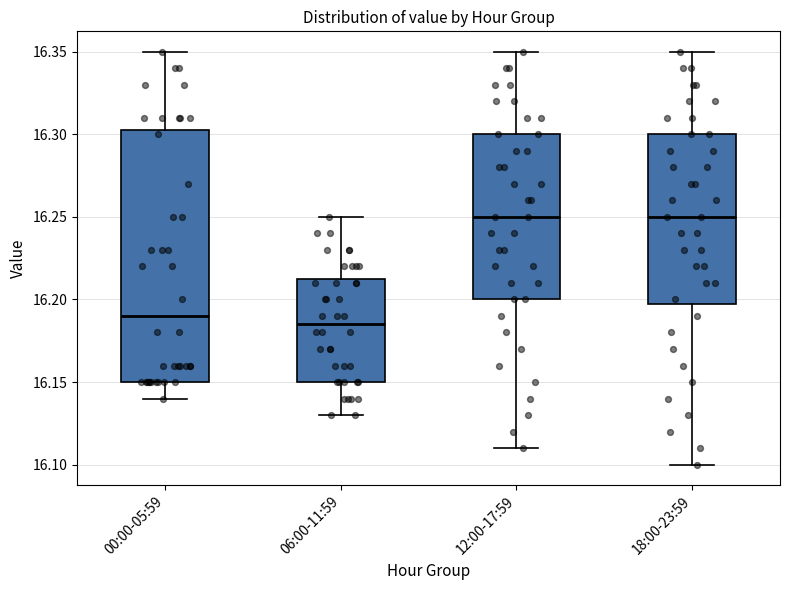

Comparing the boxes themselves (not the whiskers), which one is the tallest?

00:00-05:59